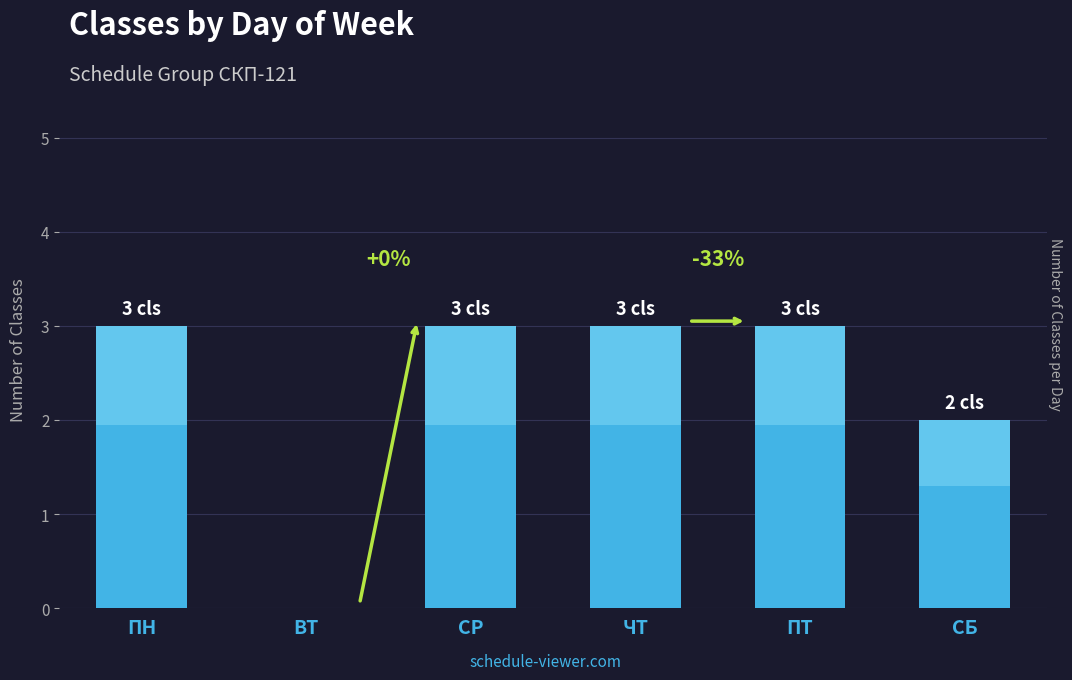

True or false: the data shows -2 at ВТ.

False